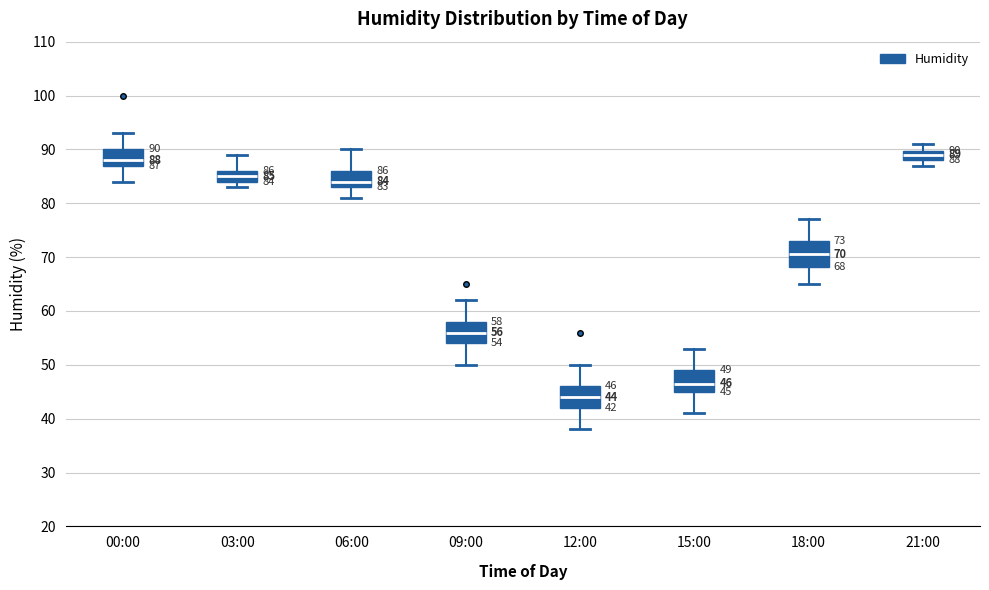

Which box's median line is the lowest?

12:00